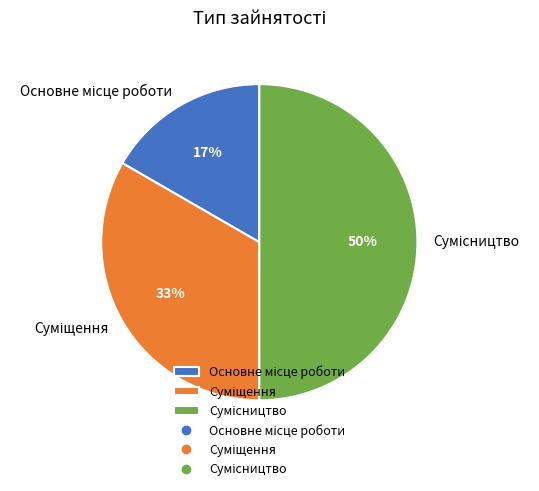

Count the number of slices in the pie.

3